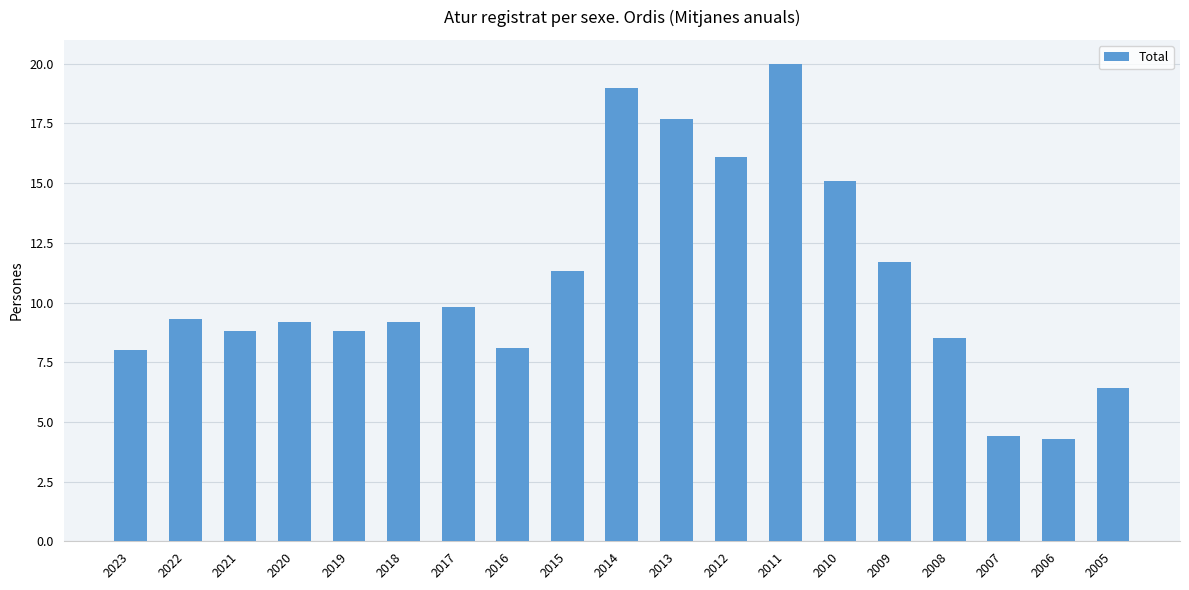

Where does the data first go above 9?

2022